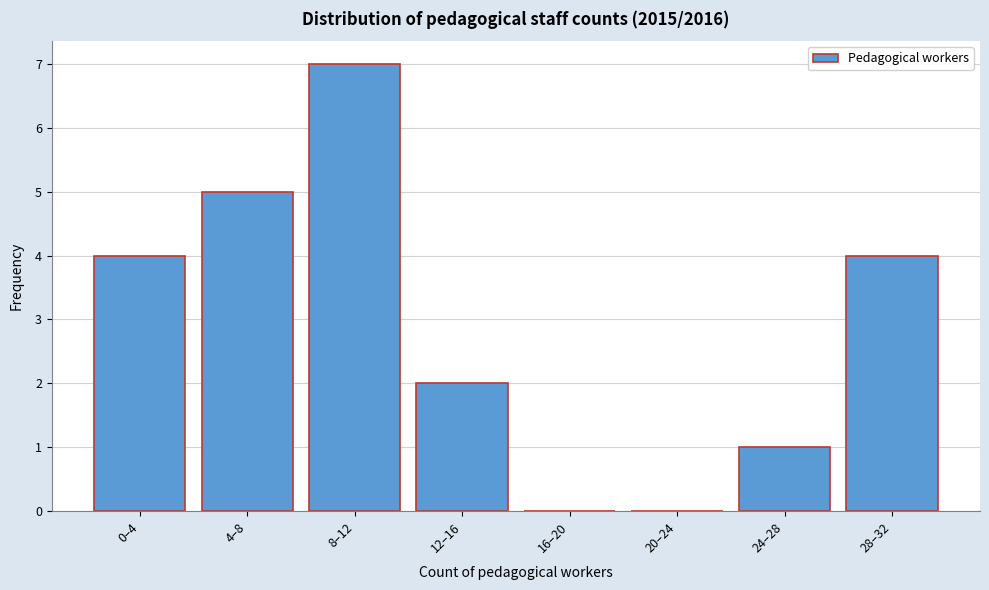

Reading left to right, transcribe all the data shown in this chart.

0–4=4	4–8=5	8–12=7	12–16=2	16–20=0	20–24=0	24–28=1	28–32=4